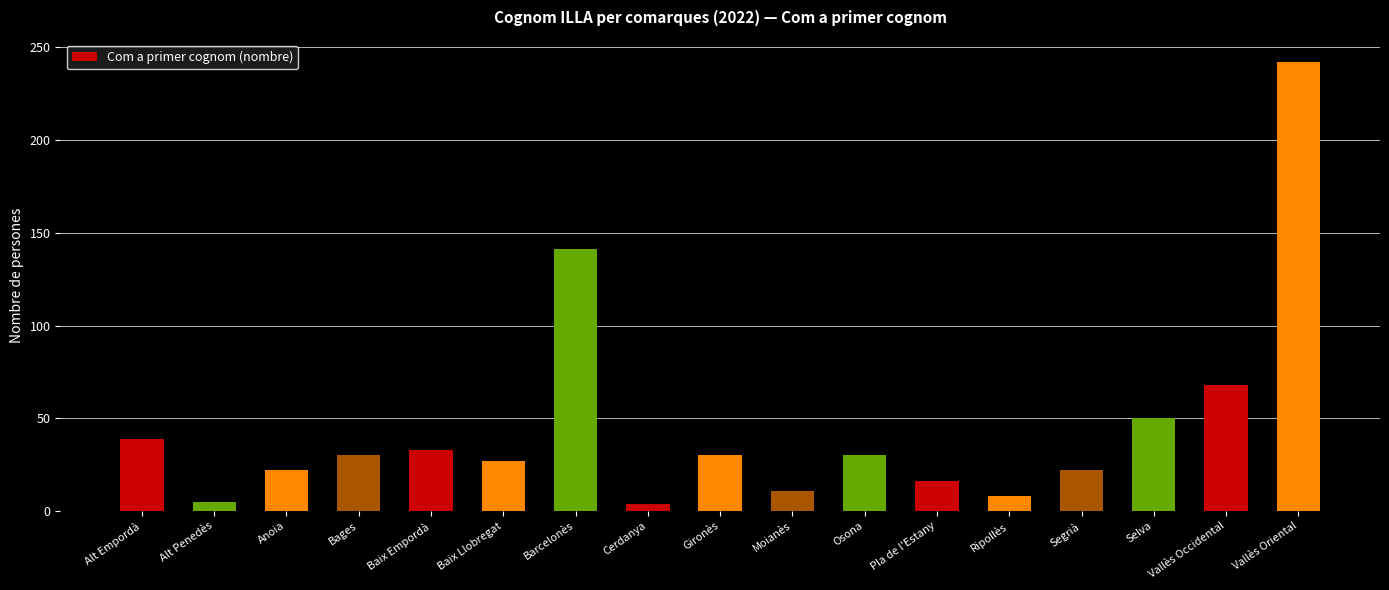

What is the maximum value shown in the chart?

242